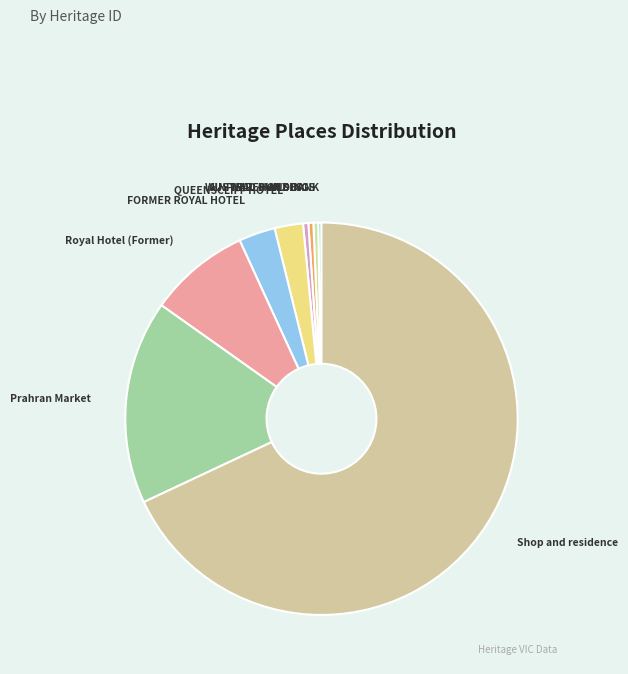

Between Prahran Market and Royal Hotel (Former), which is larger?

Prahran Market